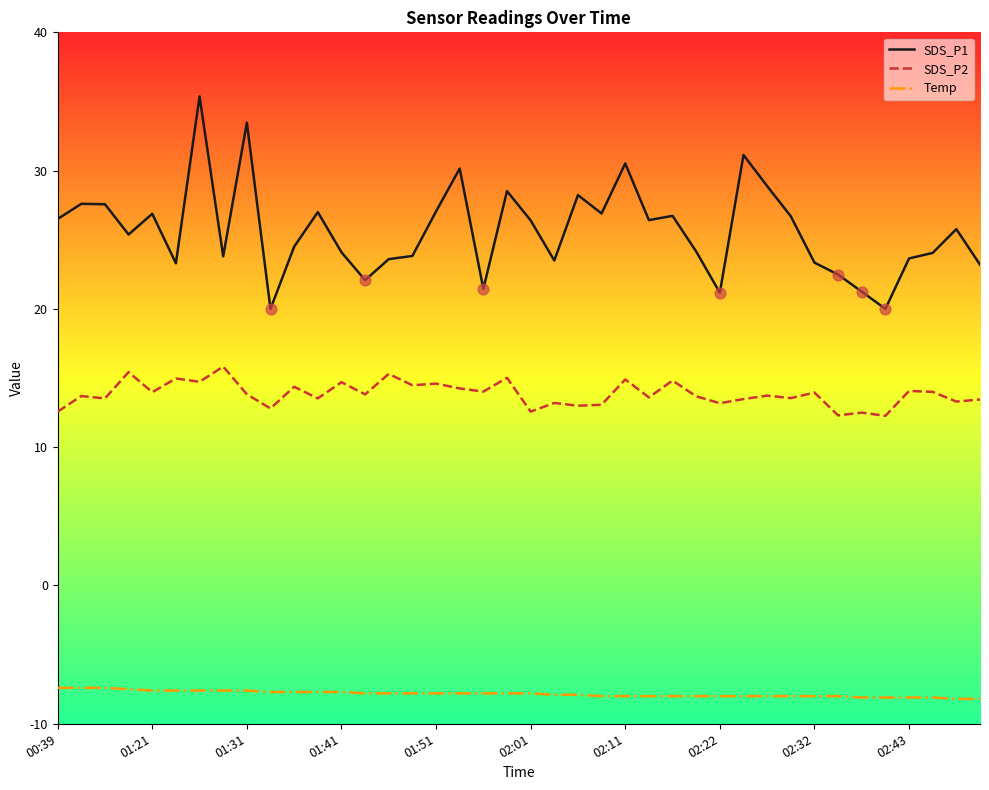

Which series has the widest spread of values?

SDS_P1